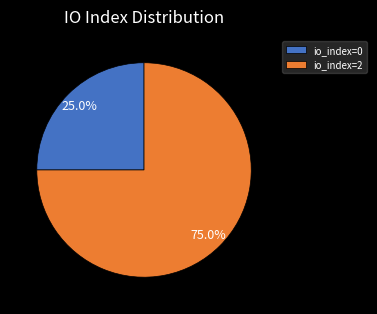

To the nearest percent, what is the difference between the largest and smallest slice percentages?

50%